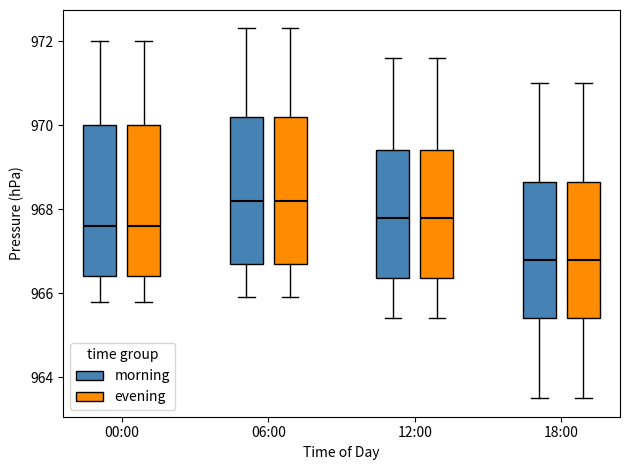

Reading left to right, read every box against the y-axis: the position of its median line, the range the box covers, and the ends of its whiskers. The values are not printed on the chart, so give them approximately, as read against the axis.

00:00 (morning): median 967.6, box 966.4 to 970.0, whiskers 965.8 to 972.0
00:00 (evening): median 967.6, box 966.4 to 970.0, whiskers 965.8 to 972.0
06:00 (morning): median 968.2, box 966.8 to 970.2, whiskers 966.0 to 972.4
06:00 (evening): median 968.2, box 966.8 to 970.2, whiskers 966.0 to 972.4
12:00 (morning): median 967.8, box 966.4 to 969.4, whiskers 965.4 to 971.6
12:00 (evening): median 967.8, box 966.4 to 969.4, whiskers 965.4 to 971.6
18:00 (morning): median 966.8, box 965.4 to 968.6, whiskers 963.6 to 971.0
18:00 (evening): median 966.8, box 965.4 to 968.6, whiskers 963.6 to 971.0